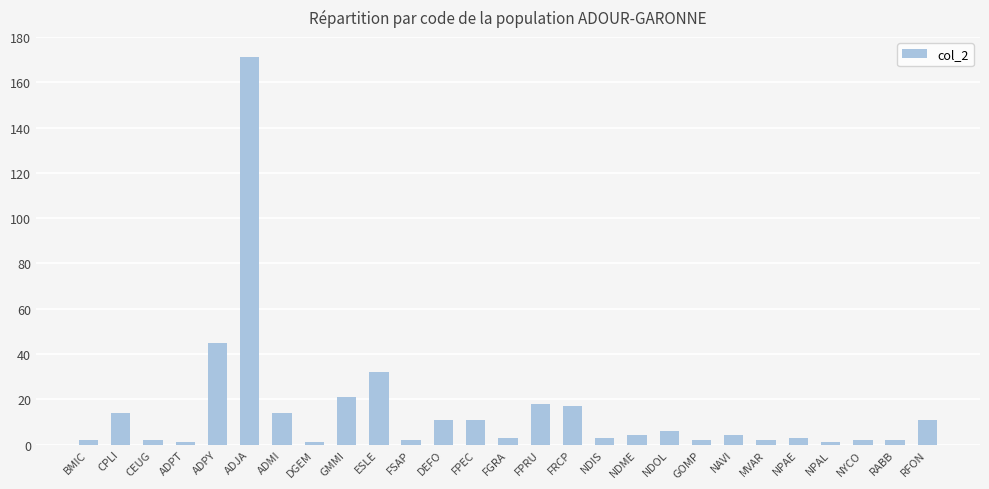

What is the value of the 10th bar from the left?

32